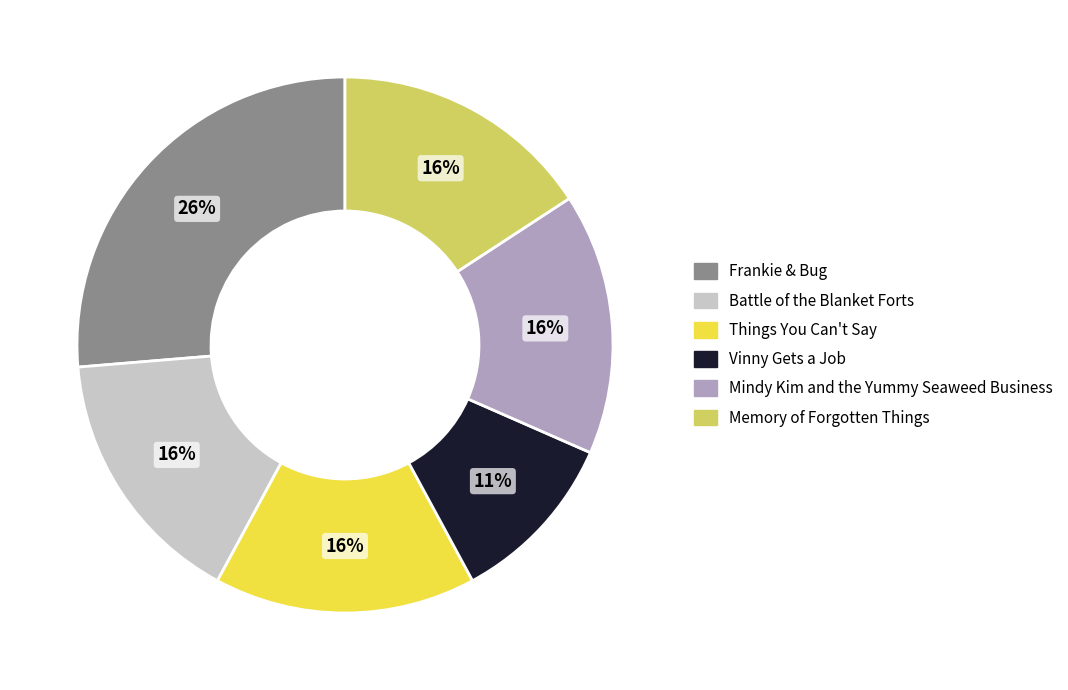

How many segments does this pie chart have?

6